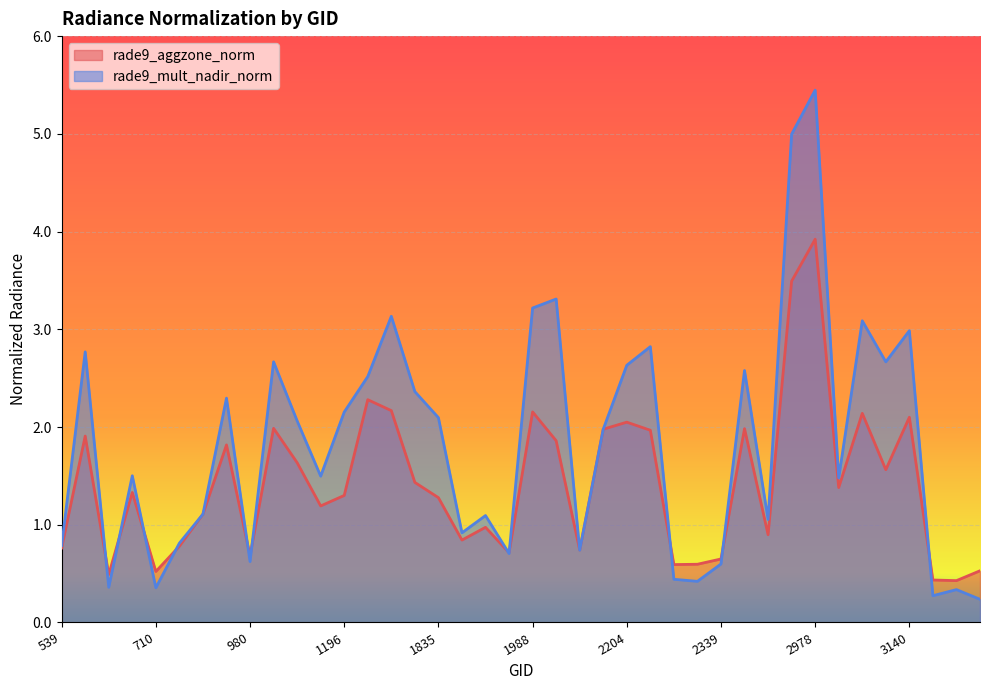

True or false: rade9_mult_nadir_norm has a value of 2.8 at 593.

True